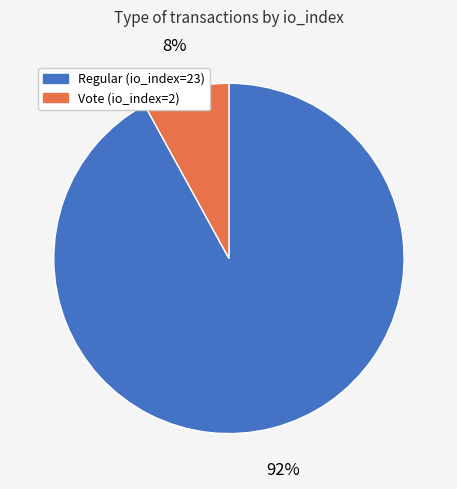

Approximately how many times larger is the value at Regular (io_index=23) compared to Vote (io_index=2)?

11.5